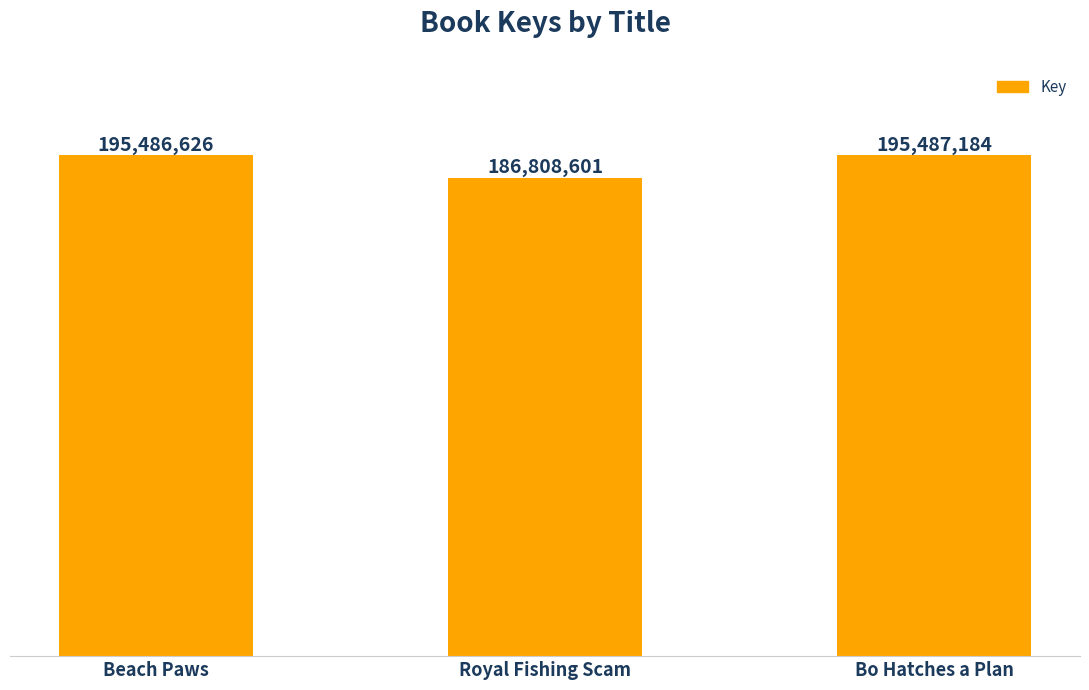

Between Bo Hatches a Plan and Royal Fishing Scam, which is larger?

Bo Hatches a Plan